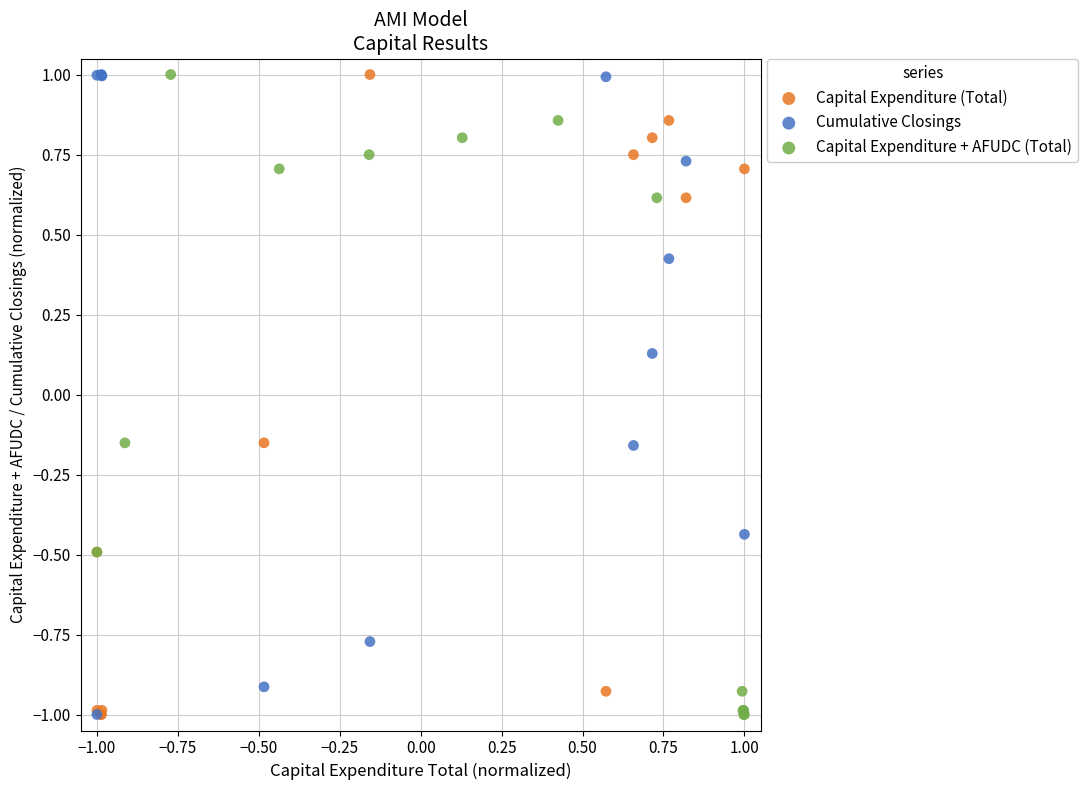

What are all the series names shown in the legend?

Capital Expenditure (Total), Cumulative Closings, Capital Expenditure + AFUDC (Total)